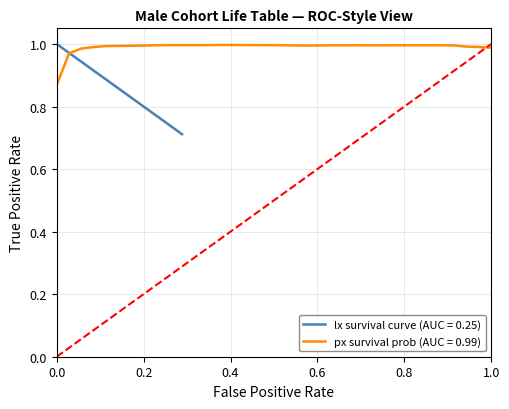

What is the value of the lx (Number alive) point at the 14th from the left?

0.8